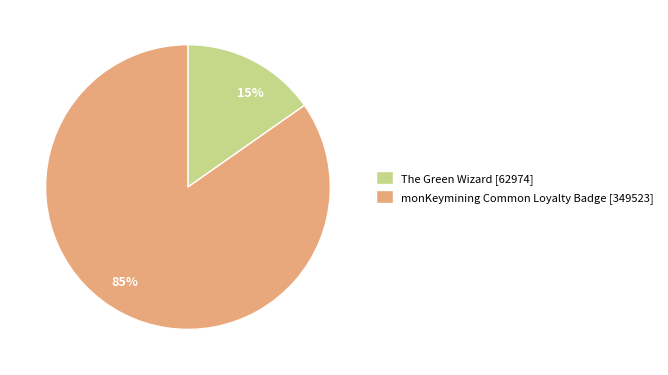

Does any single category account for the majority?

Yes